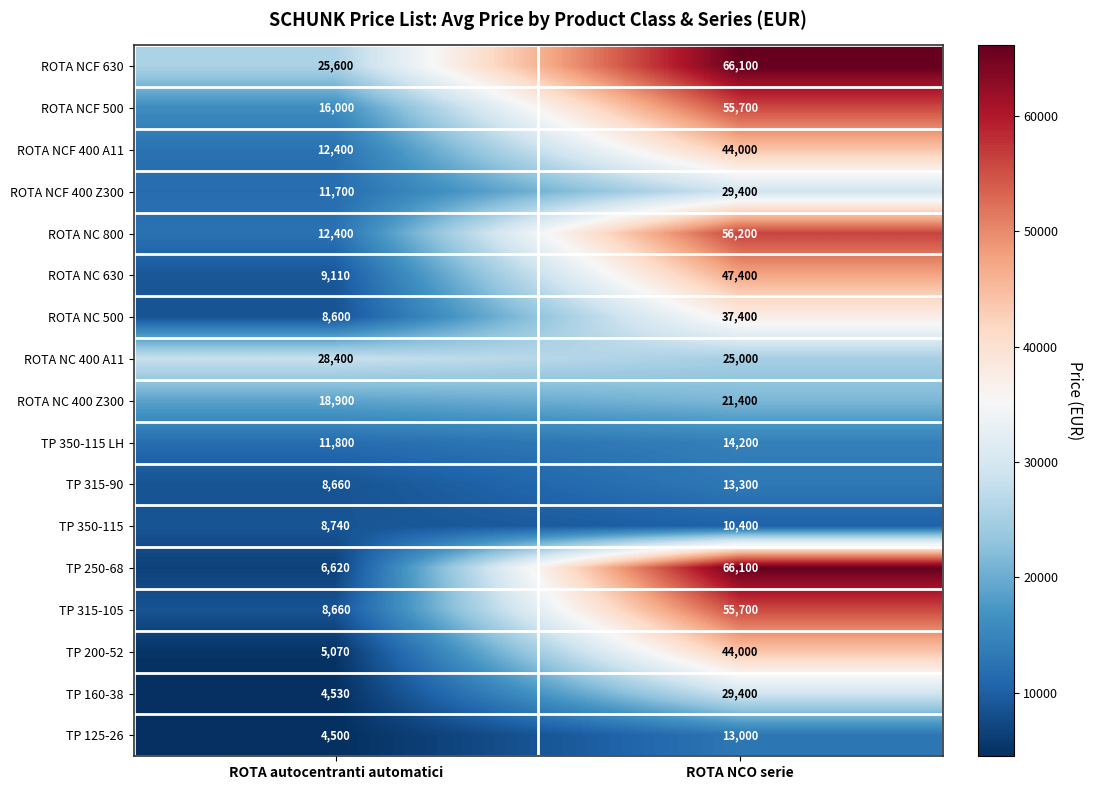

What is the sum of all ROTA NC 630 values?

56510